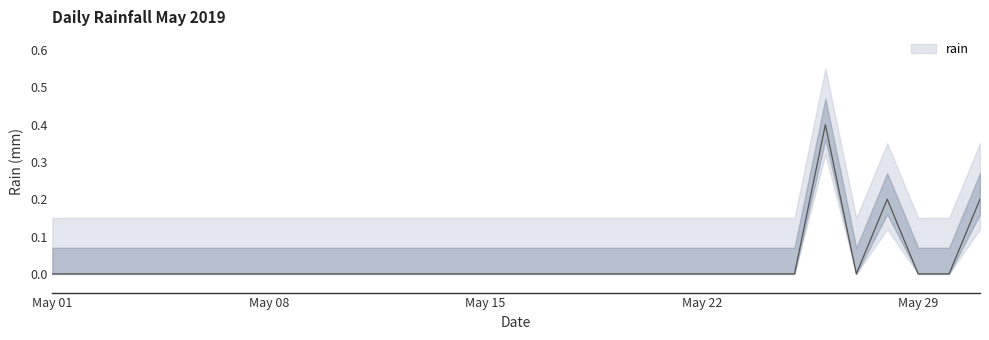

True or false: the data shows 0.2 at May 08.

False